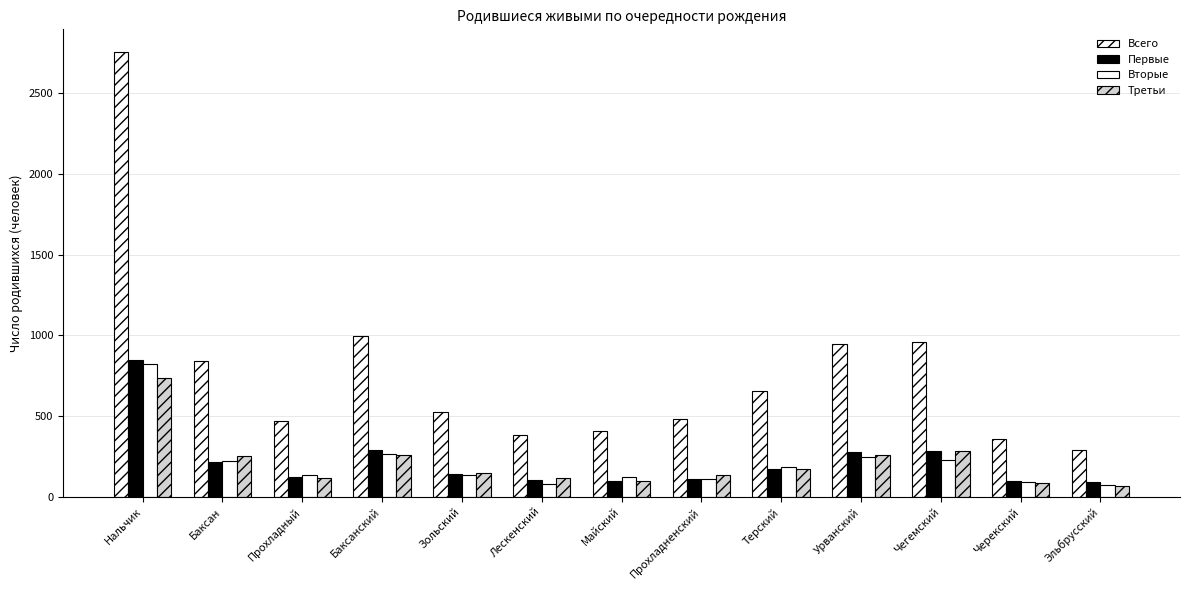

The Третьи series shows 113 at Эльбрусский. True or false?

False